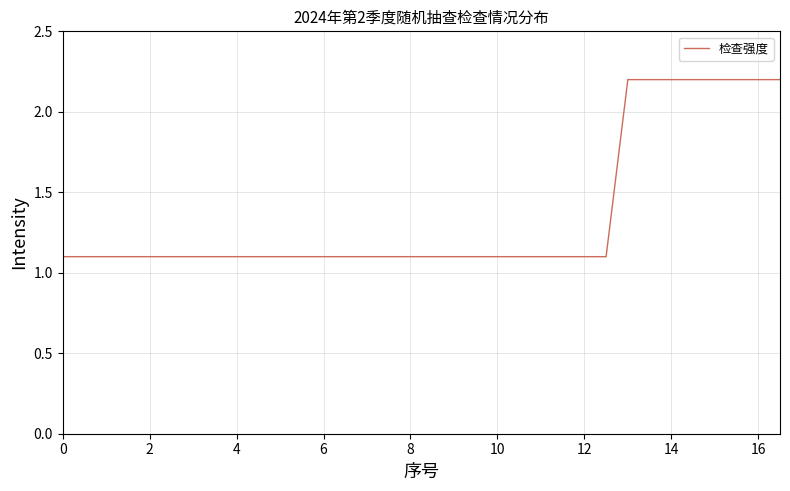

How many lines are shown in the chart?

1